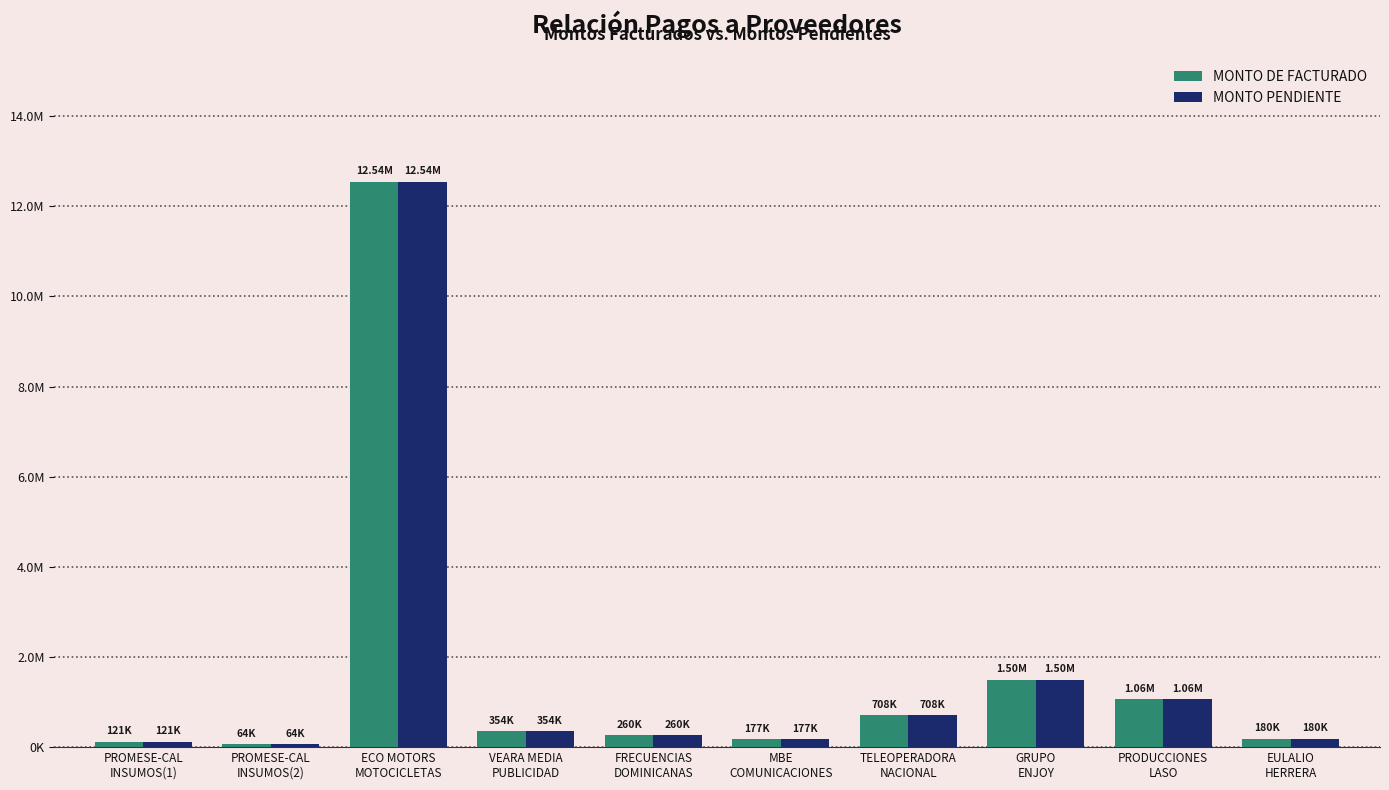

Which series has the largest range (max minus min)?

MONTO DE FACTURADO